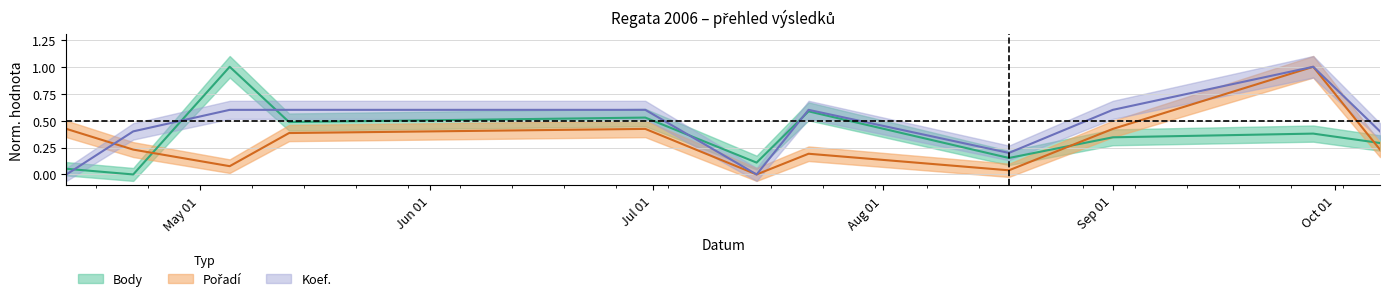

What is the difference between the Koef. values at 2006-05-05 and 2006-04-22?

0.2